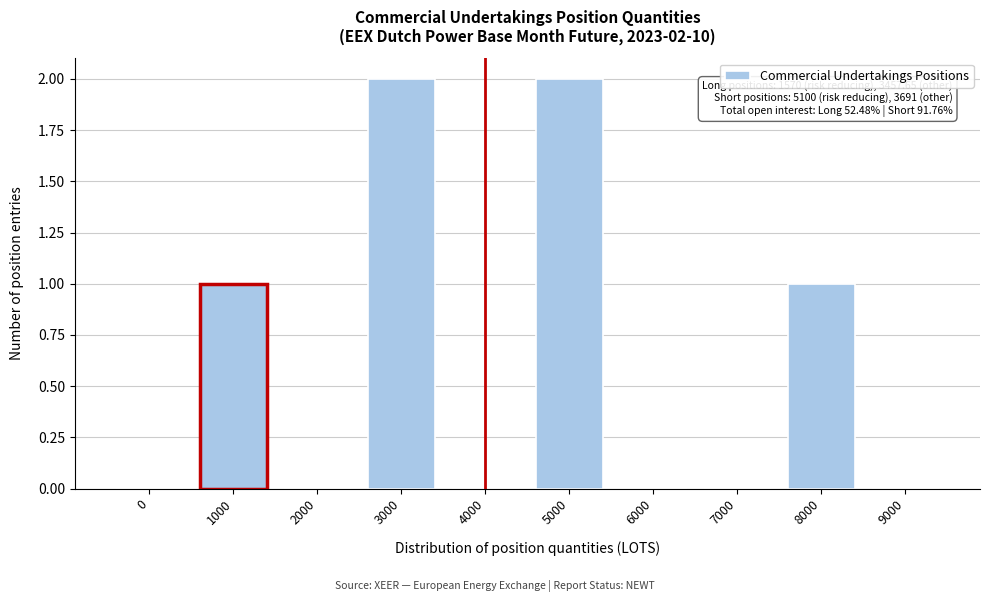

Reading left to right, transcribe all the data shown in this chart.

0=0	1000=1	2000=0	3000=2	4000=0	5000=2	6000=0	7000=0	8000=1	9000=0